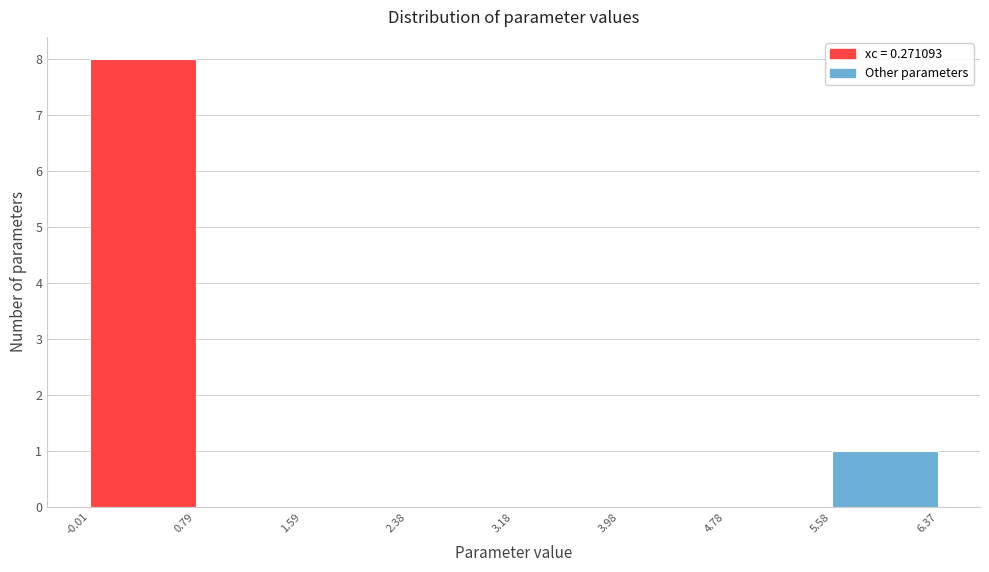

Reading left to right, transcribe this chart: for each bar, give the range it covers on the x-axis and its height. The values are not printed on the chart, so give them approximately, as read against the axis.

-0.01 to 0.79: 8
0.79 to 1.59: 0
1.59 to 2.38: 0
2.38 to 3.18: 0
3.18 to 3.98: 0
3.98 to 4.78: 0
4.78 to 5.58: 0
5.58 to 6.37: 1